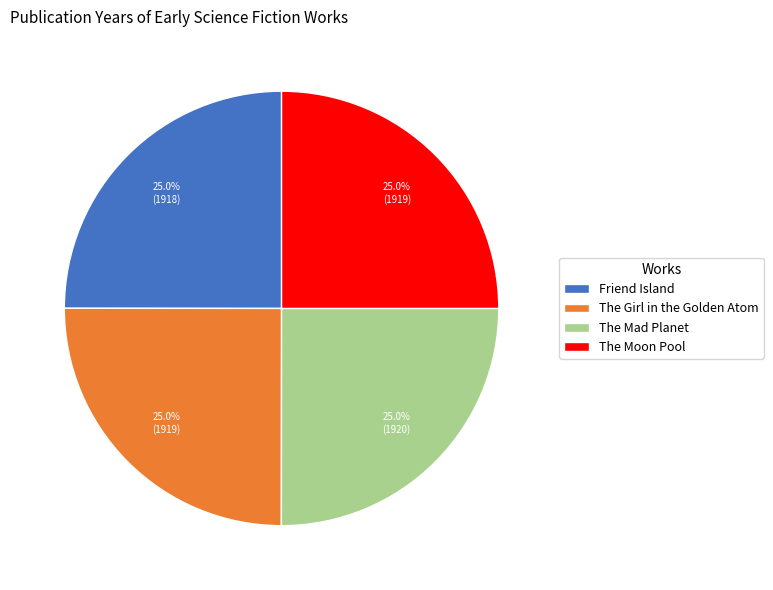

Count the number of slices in the pie.

4